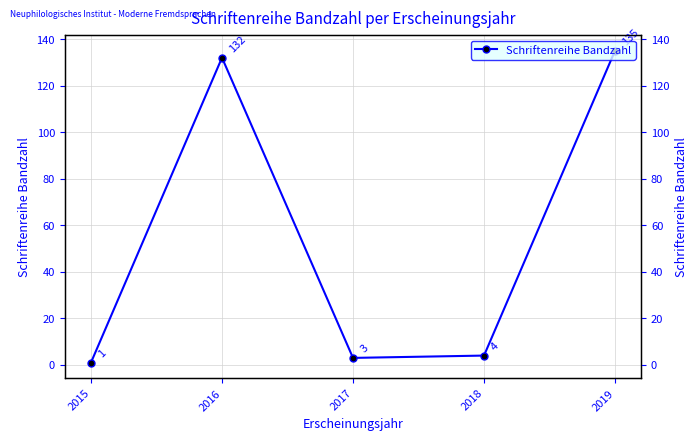

Read the value at 2016, to the nearest 50.

150